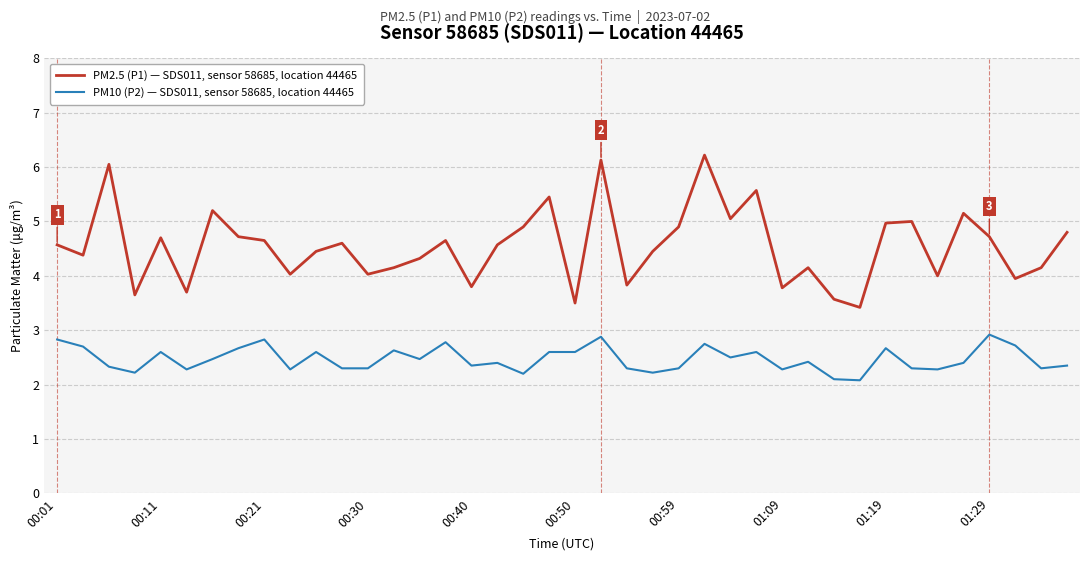

What is the minimum value for PM10 (P2) — SDS011, sensor 58685, location 44465?

2.1